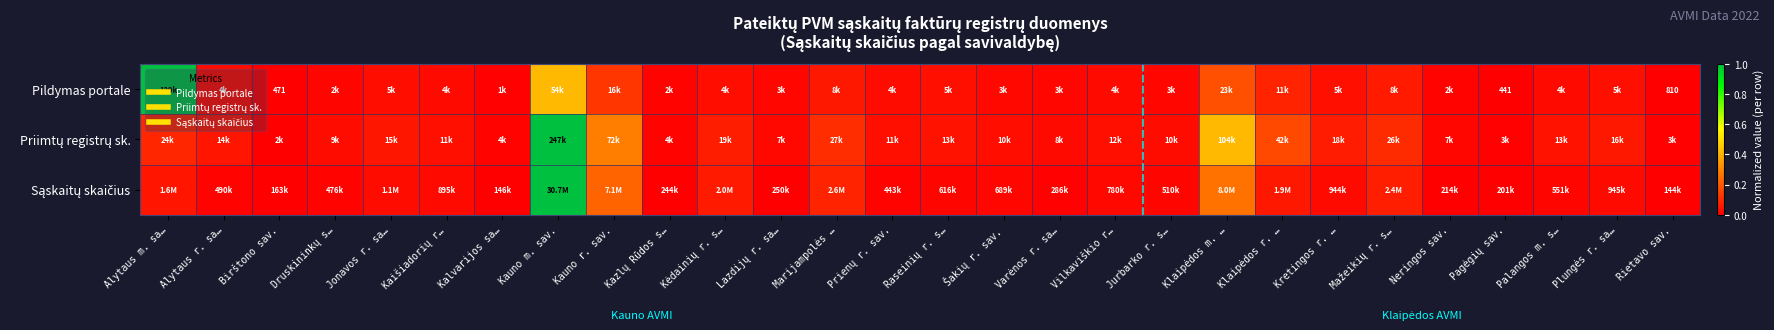

How many series are shown in this chart?

3